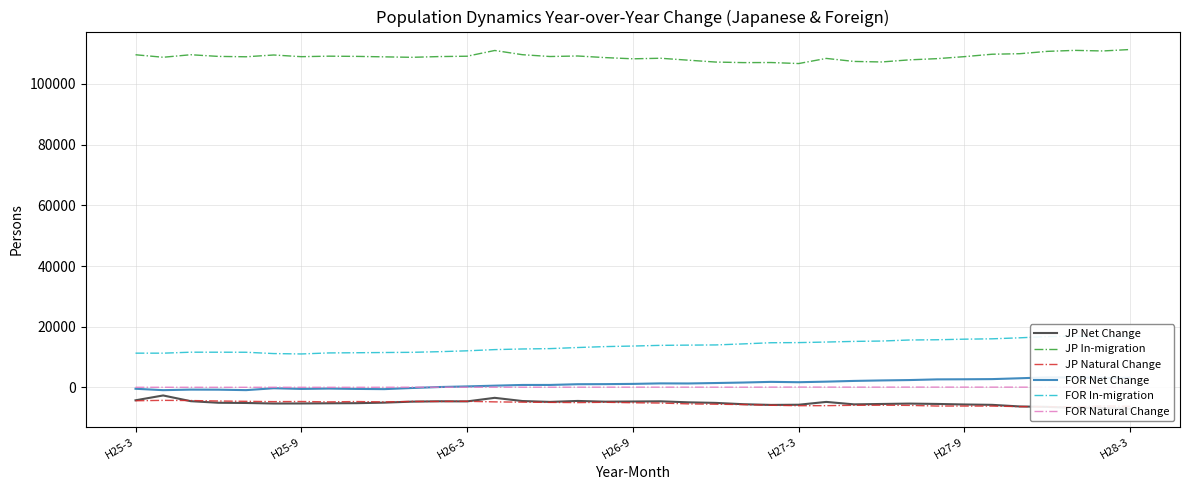

At how many categories does at least one series exceed 66926?

37